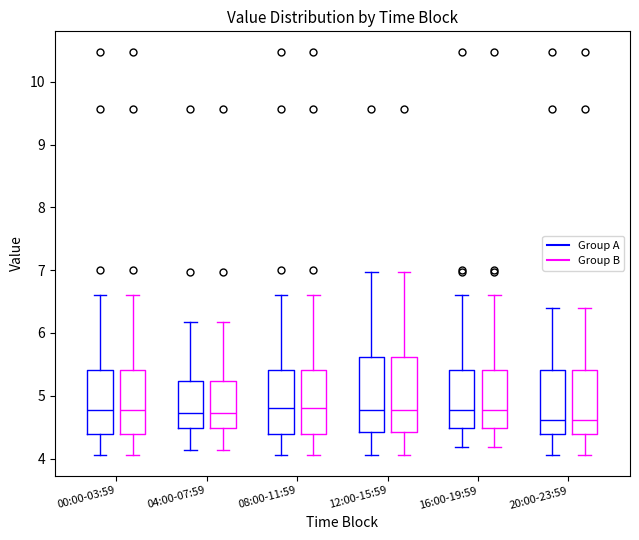

Reading left to right, transcribe this box plot: for each box, give where its median line is, the range the box spans, and where its two whiskers end, as read against the y-axis. The values are not printed on the chart, so give them approximately, as read against the axis.

00:00-03:59 (Group A): median 4.8, box 4.4 to 5.4, whiskers 4.1 to 6.6
00:00-03:59 (Group B): median 4.8, box 4.4 to 5.4, whiskers 4.1 to 6.6
04:00-07:59 (Group A): median 4.7, box 4.5 to 5.2, whiskers 4.1 to 6.2
04:00-07:59 (Group B): median 4.7, box 4.5 to 5.2, whiskers 4.1 to 6.2
08:00-11:59 (Group A): median 4.8, box 4.4 to 5.4, whiskers 4.1 to 6.6
08:00-11:59 (Group B): median 4.8, box 4.4 to 5.4, whiskers 4.1 to 6.6
12:00-15:59 (Group A): median 4.8, box 4.4 to 5.6, whiskers 4.1 to 7.0
12:00-15:59 (Group B): median 4.8, box 4.4 to 5.6, whiskers 4.1 to 7.0
16:00-19:59 (Group A): median 4.8, box 4.5 to 5.4, whiskers 4.2 to 6.6
16:00-19:59 (Group B): median 4.8, box 4.5 to 5.4, whiskers 4.2 to 6.6
20:00-23:59 (Group A): median 4.6, box 4.4 to 5.4, whiskers 4.1 to 6.4
20:00-23:59 (Group B): median 4.6, box 4.4 to 5.4, whiskers 4.1 to 6.4